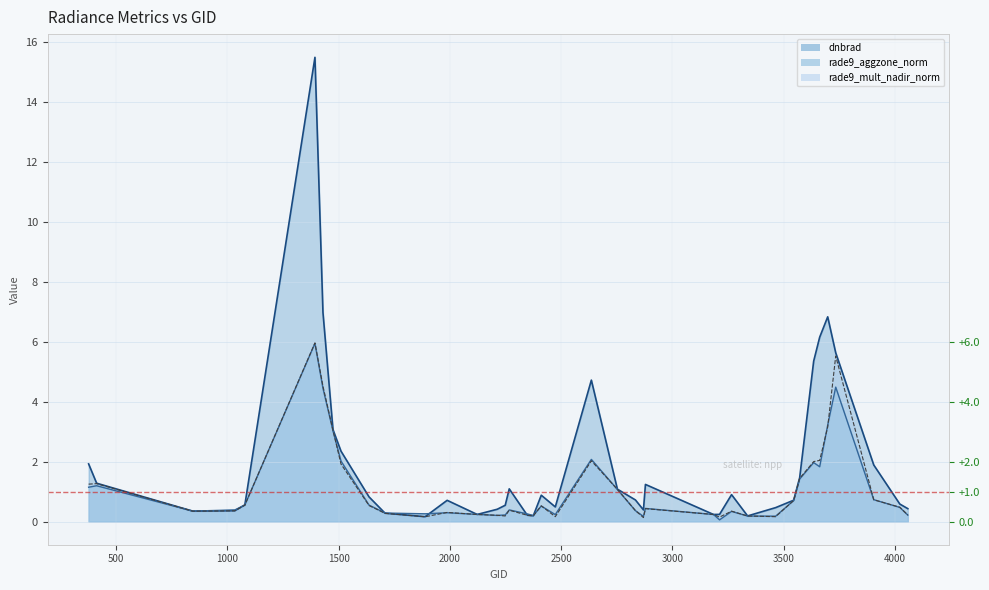

Reading right to left, transcribe all the data shown in this chart.

dnbrad: 0.4	0.6	1.9	5.6	6.8	6.2	5.4	1.5	0.7	0.5	0.2	0.9	0.2	0.2	1.2	0.4	0.7	1.1	4.7	0.5	0.9	0.2	0.2	1.1	0.5	0.4	0.2	0.7	0.2	0.3	0.8	2.3	3.1	7.0	15.5	0.6	0.4	0.3	1.3	1.9
rade9_aggzone_norm: 0.2	0.5	0.7	4.5	3.2	1.8	2.0	1.4	0.7	0.2	0.2	0.3	0.1	0.2	0.4	0.2	0.4	1.1	2.1	0.2	0.5	0.2	0.3	0.4	0.2	0.2	0.2	0.3	0.3	0.3	0.5	2.0	3.0	4.4	5.9	0.5	0.4	0.3	1.2	1.1
rade9_mult_nadir_norm: 0.2	0.5	0.7	5.5	3.2	2.0	2.0	1.4	0.7	0.2	0.2	0.3	0.1	0.2	0.4	0.1	0.4	1.1	2.0	0.2	0.5	0.2	0.2	0.4	0.2	0.2	0.2	0.3	0.2	0.3	0.5	1.9	3.0	4.5	6.0	0.5	0.4	0.3	1.3	1.2